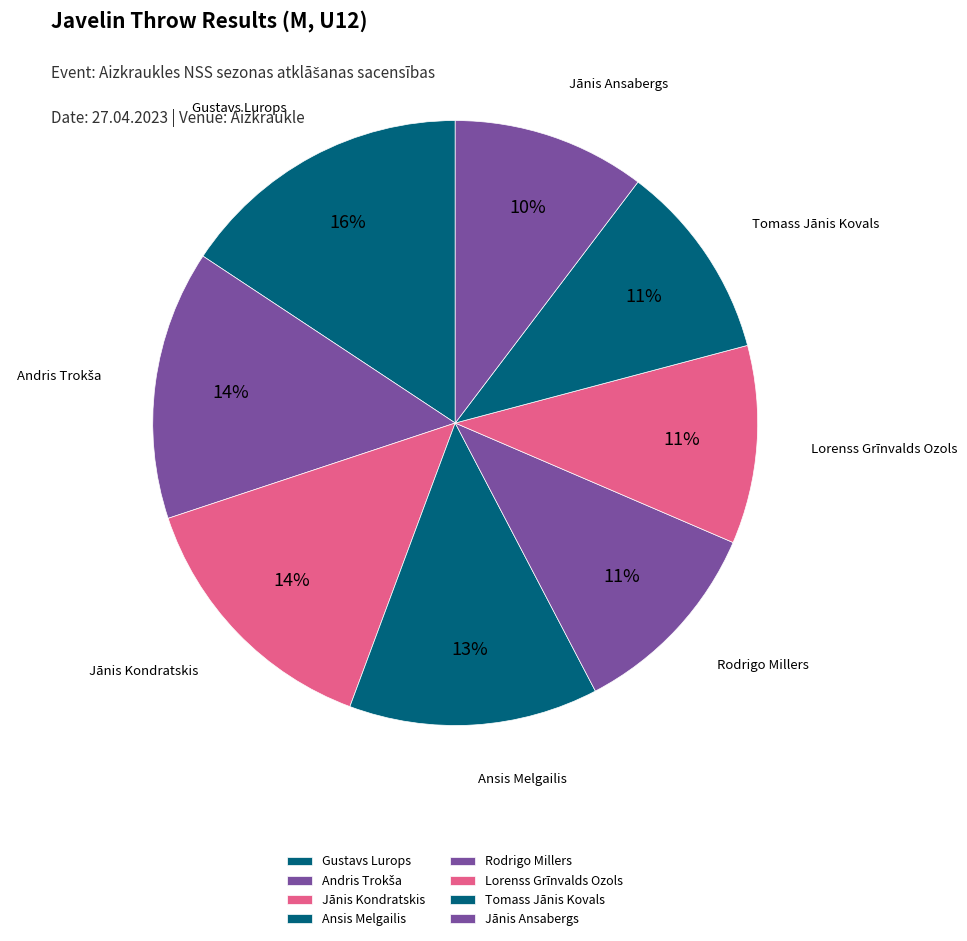

Between Ansis Melgailis and Rodrigo Millers, which is larger?

Ansis Melgailis